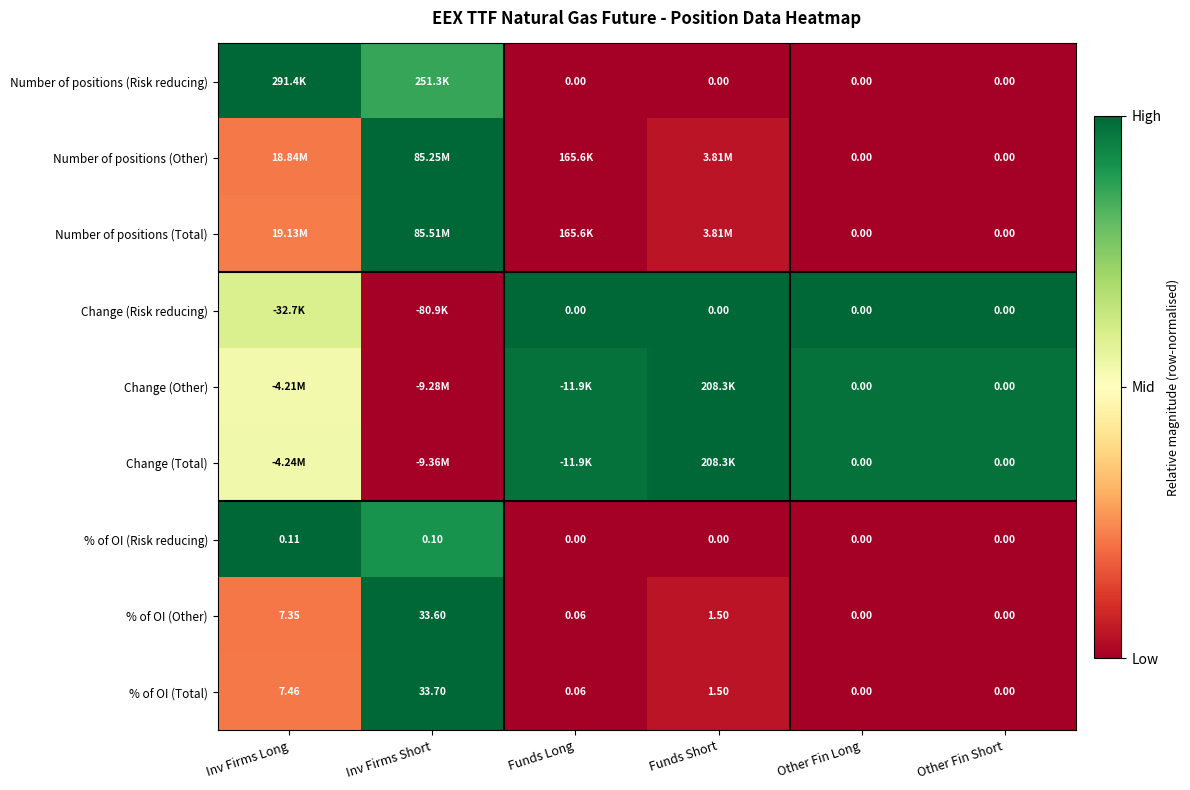

Which category has the highest value in the % of OI (Other) series?

Inv Firms Short